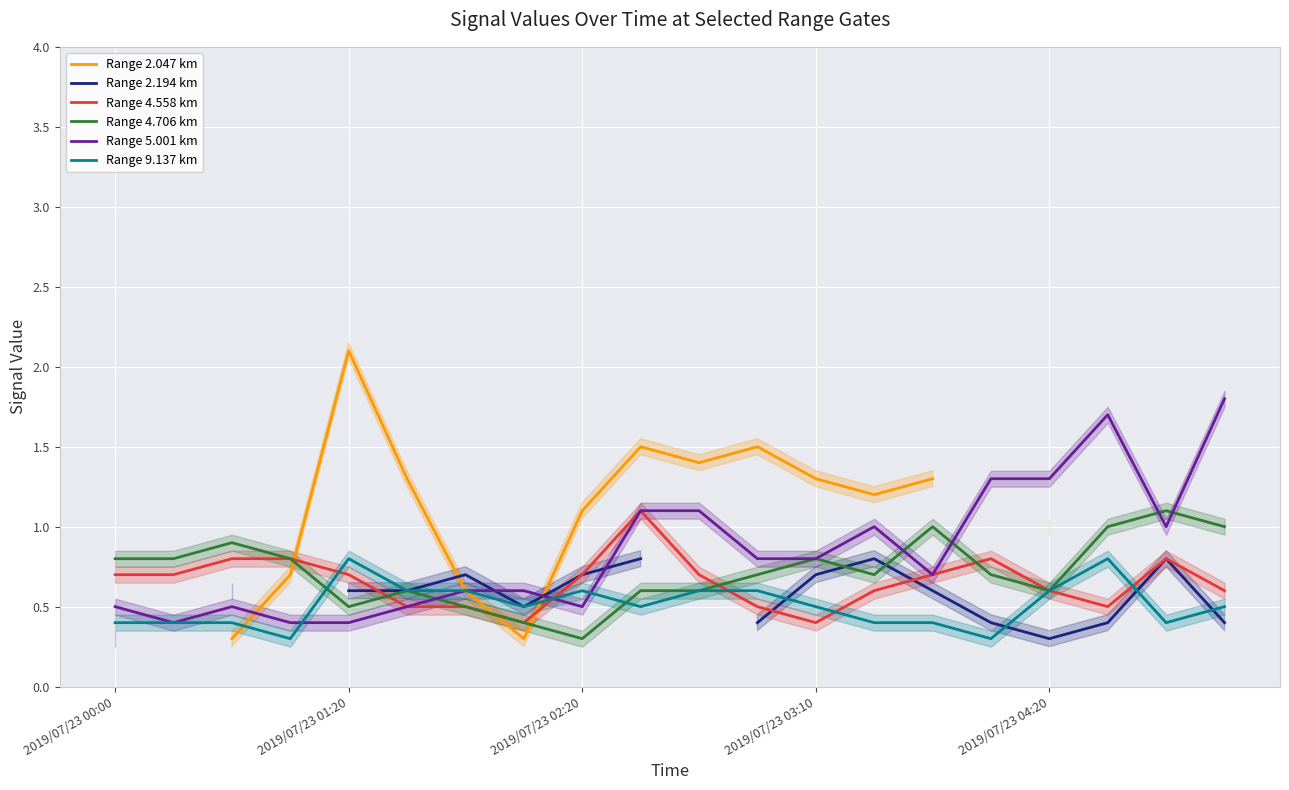

True or false: Range 4.706 km has a value of 0.6 at 2019/07/23 04:20.

True